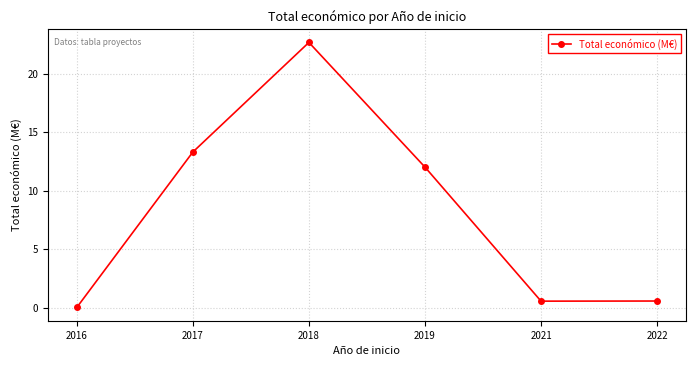

What is the maximum value shown in the chart?

22.7